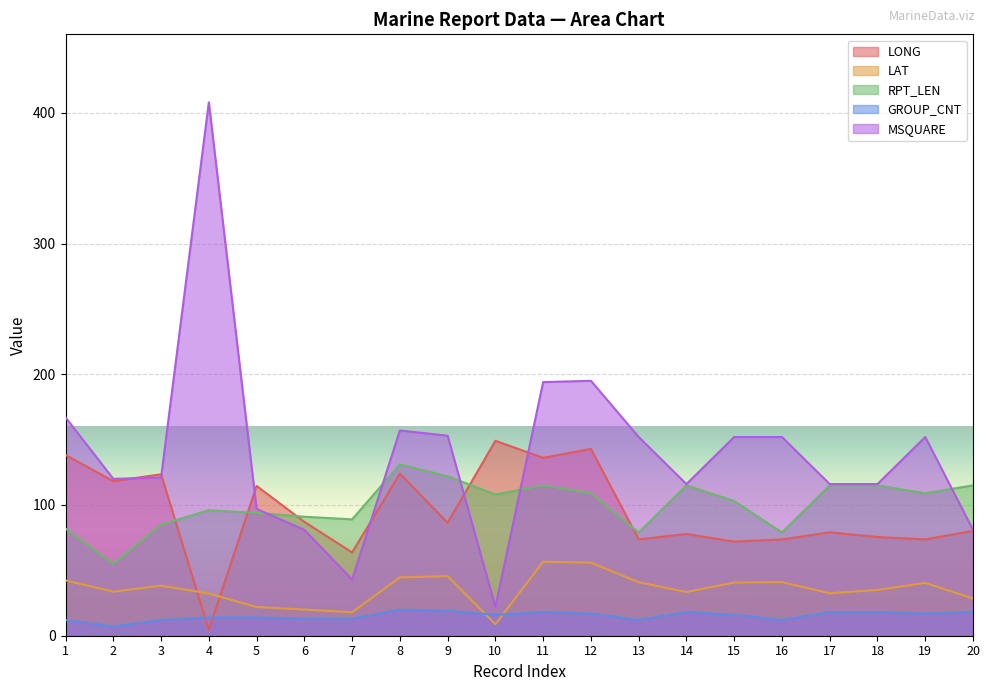

Is it true that LAT equals 28.5 at 20?

True